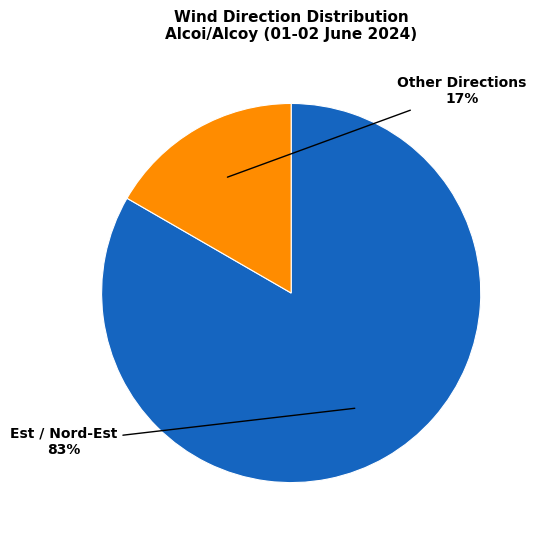

To the nearest percent, what is the average slice percentage?

50%